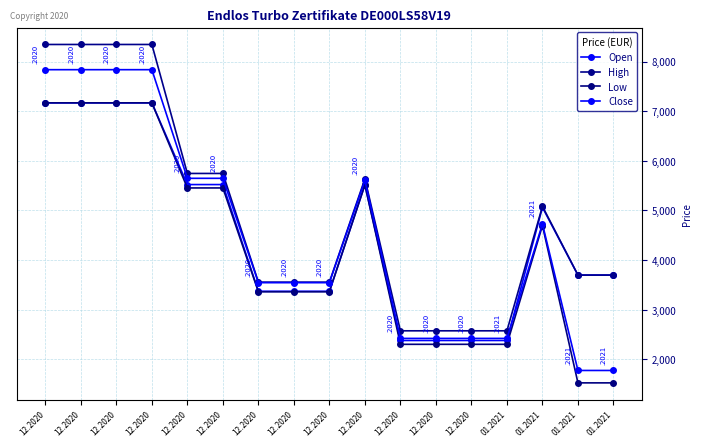

How many lines are shown in the chart?

4